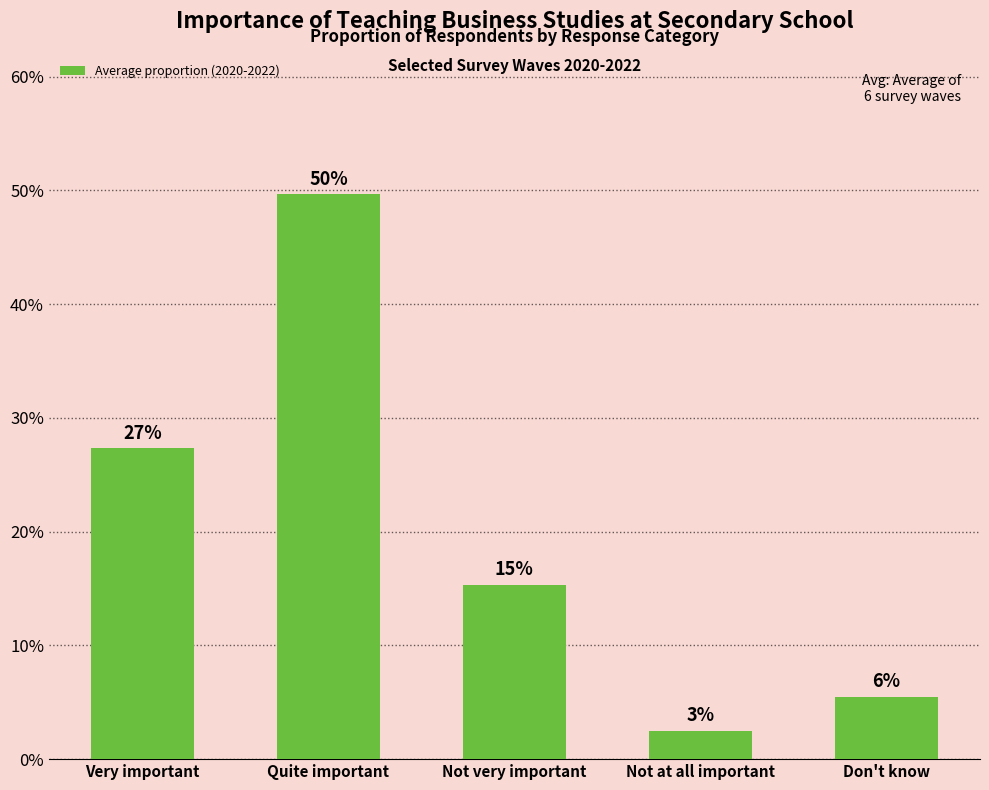

Does the chart contain any negative values?

No